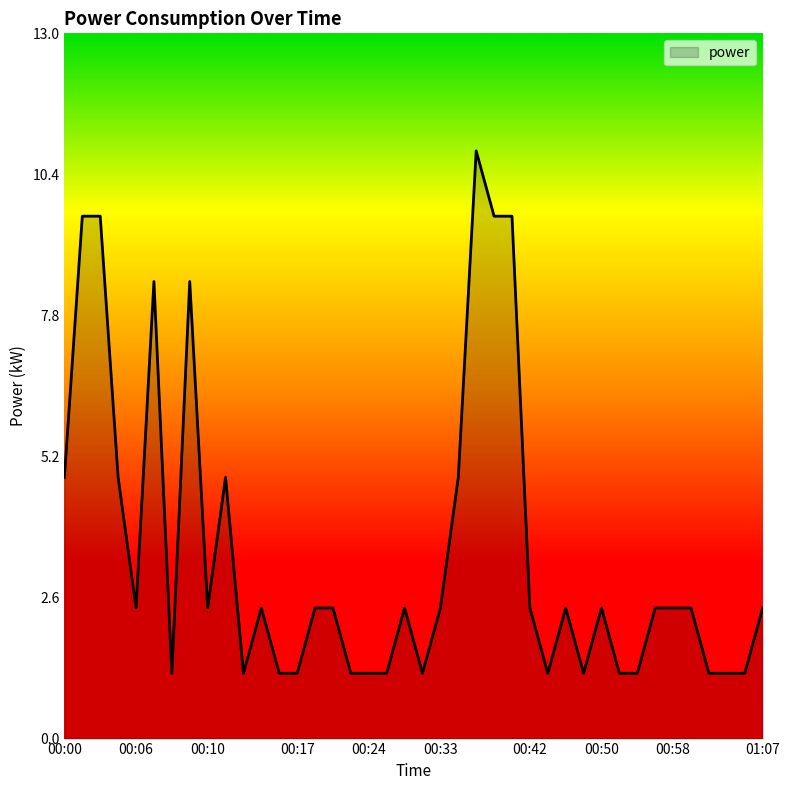

Count the number of data series in this chart.

1